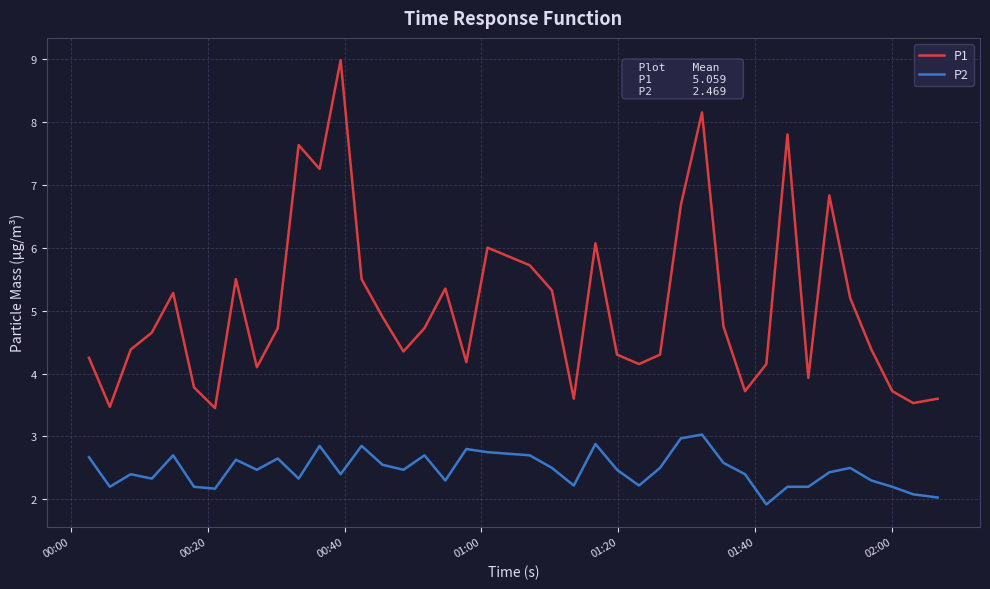

Rank the series by their average value, from lowest to highest.

P2, P1